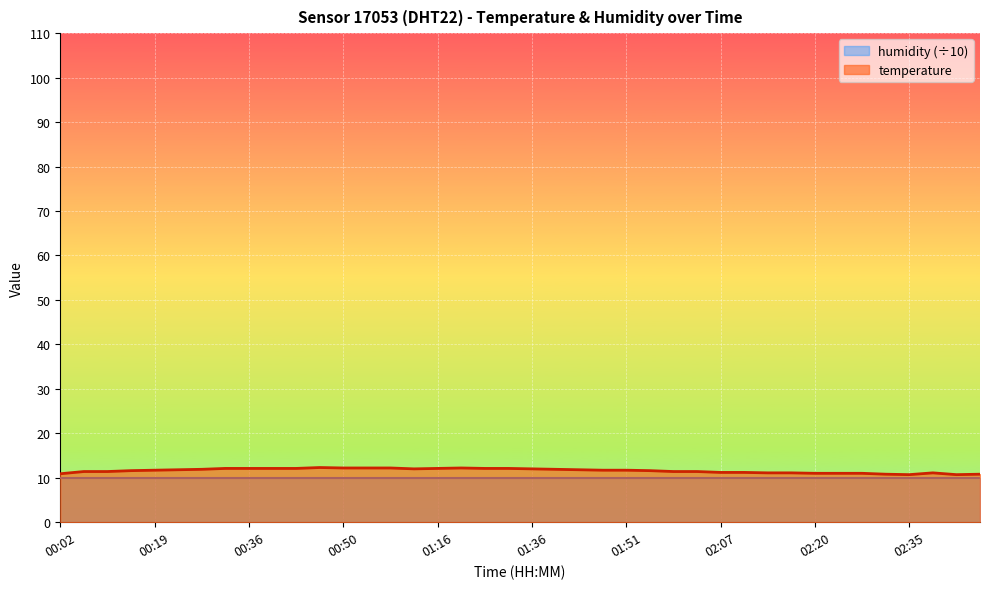

The temperature series shows 17.6 at 00:36. True or false?

False